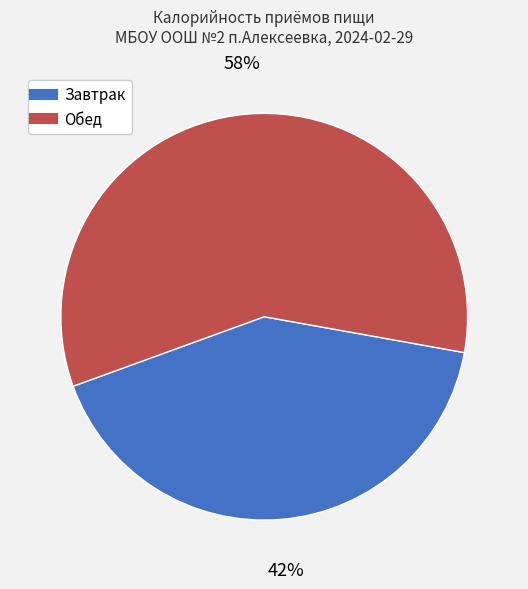

Is Завтрак the majority of the pie?

No